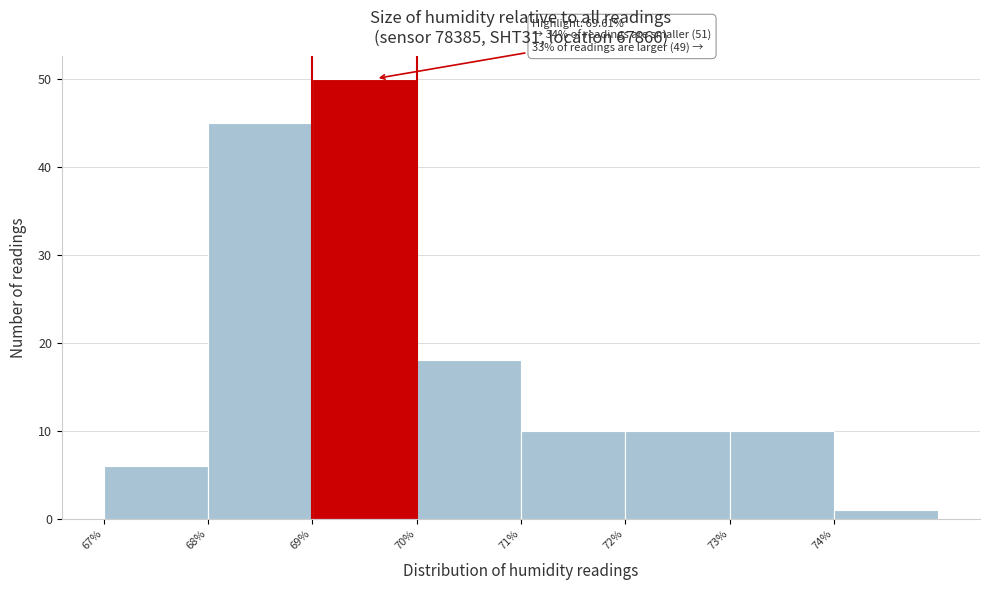

Over which range of the x-axis is the bar tallest?

69 to 70